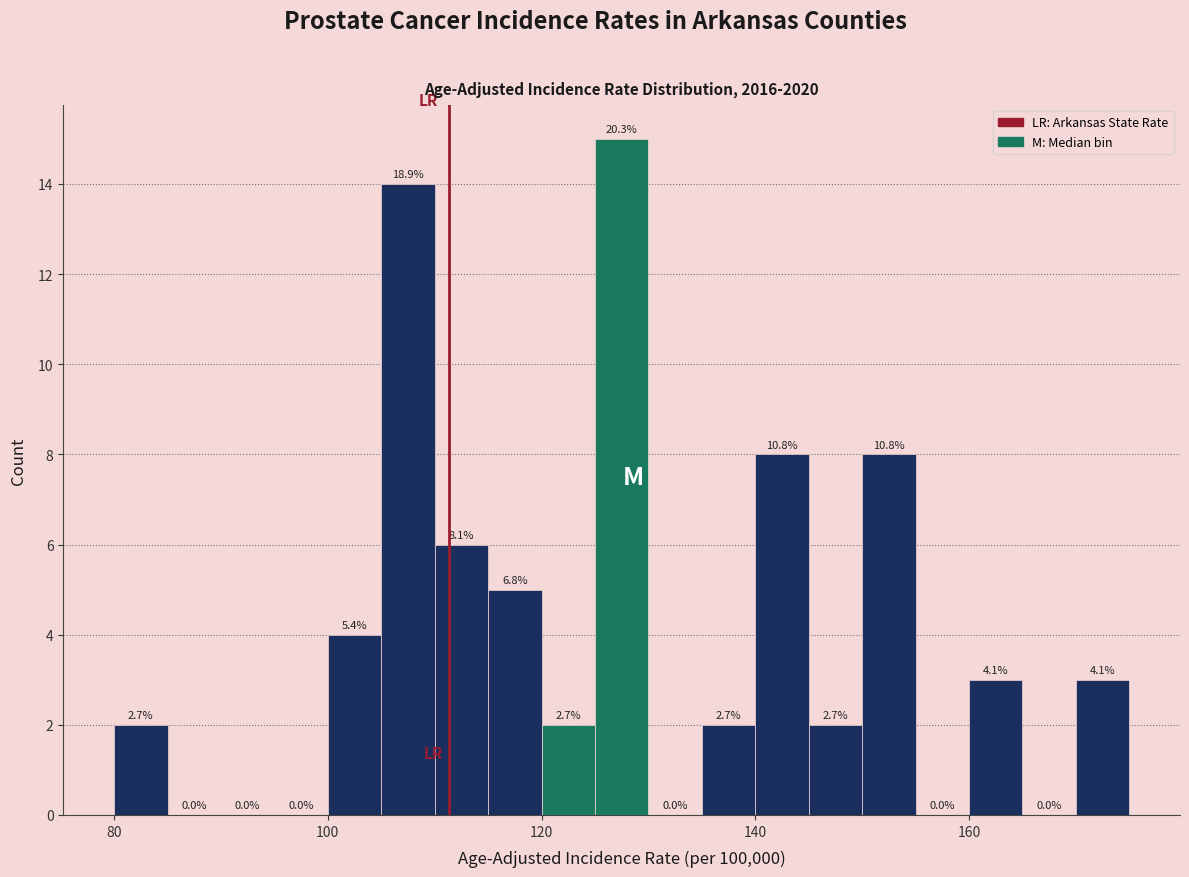

Read against the x-axis, roughly where is the centre of the tallest bar?

128